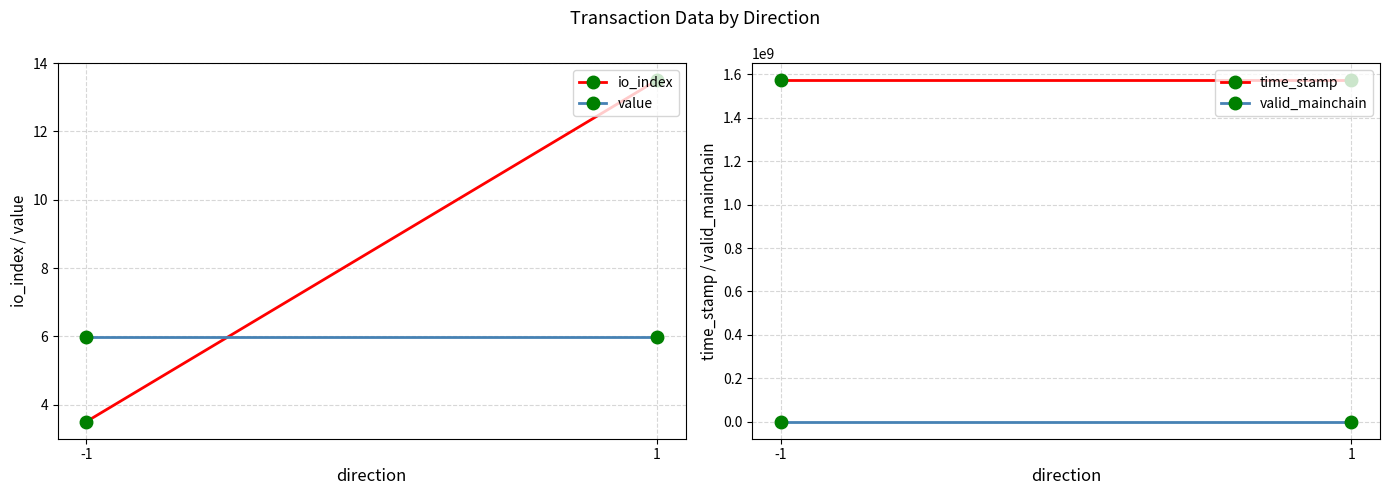

What is the total value across all series at -1?

1573019218.5